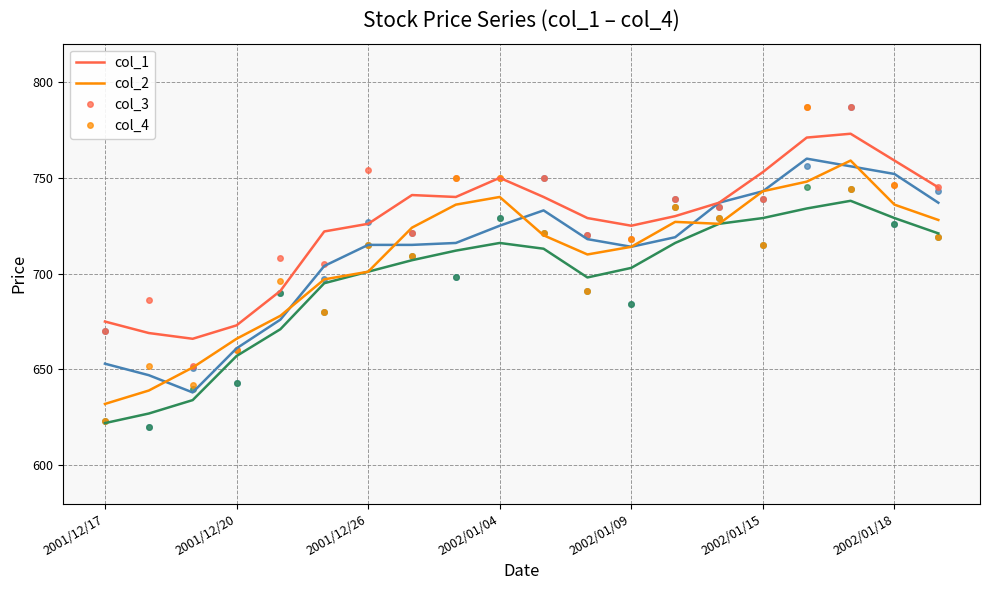

What is the maximum value shown in the chart?

787